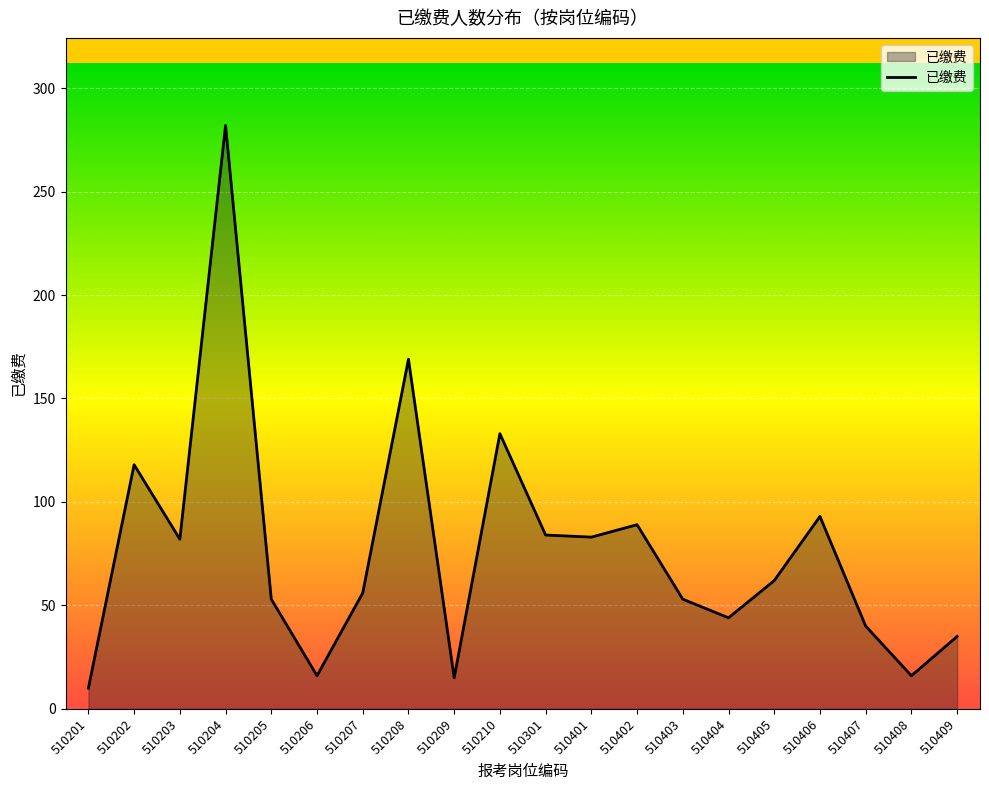

What is the maximum value shown in the chart?

282